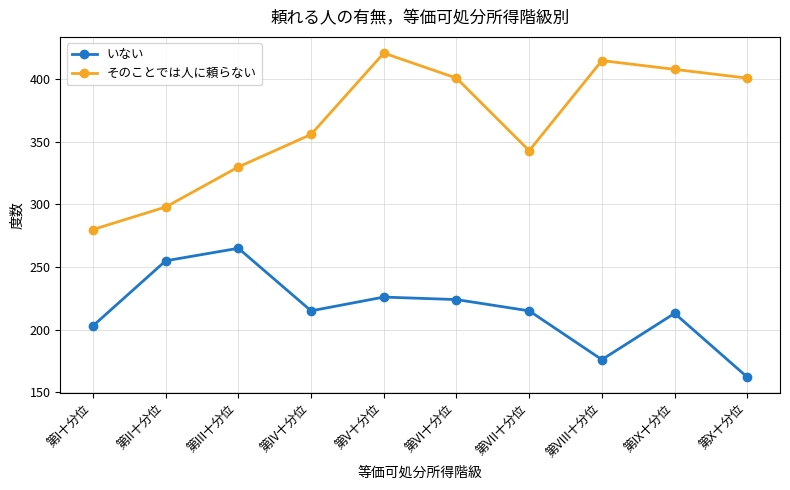

Rank the series at 第III十分位 from lowest to highest value.

いない, そのことでは人に頼らない